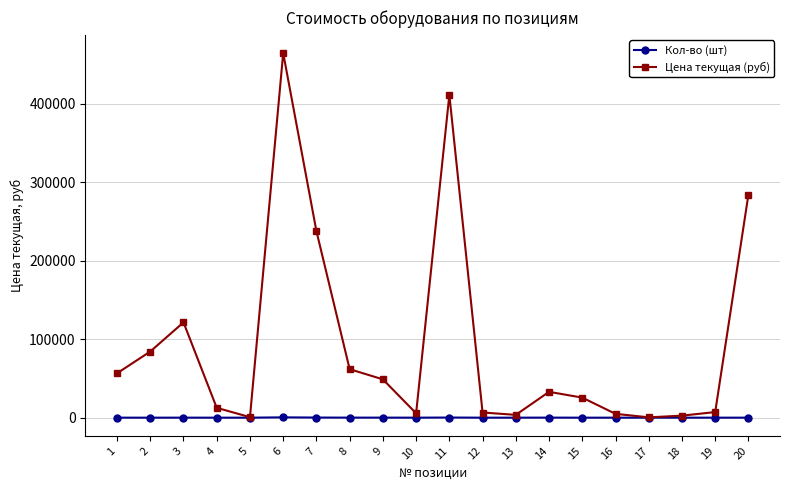

The value of Цена текущая (руб) at 1 is 74981.8. True or false?

False